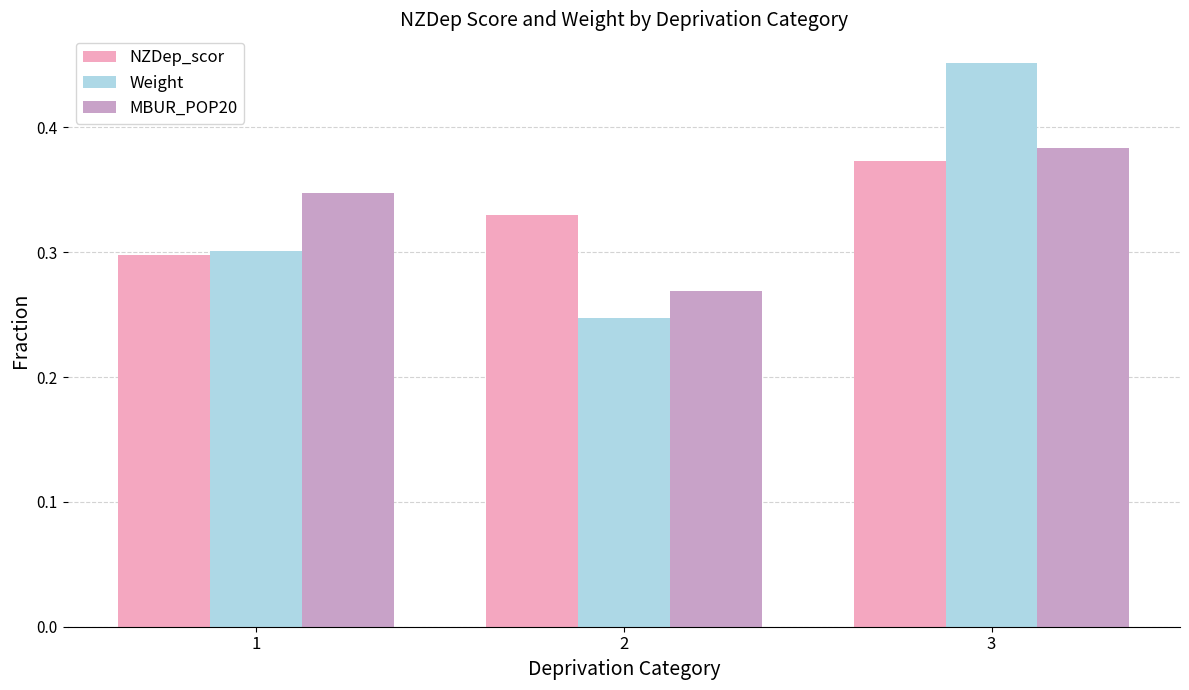

Count the Weight values in the range 0 to 1.

3